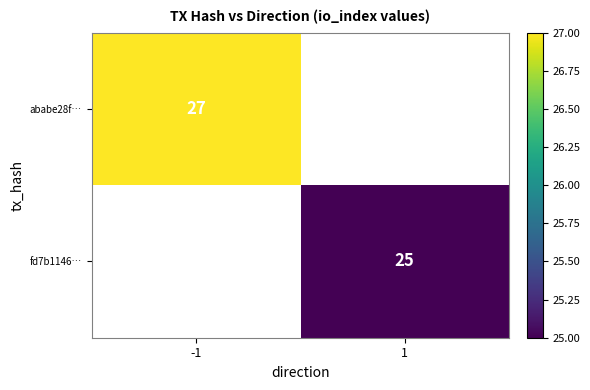

True or false: fd7b1146… has a value of 33 at 1.

False